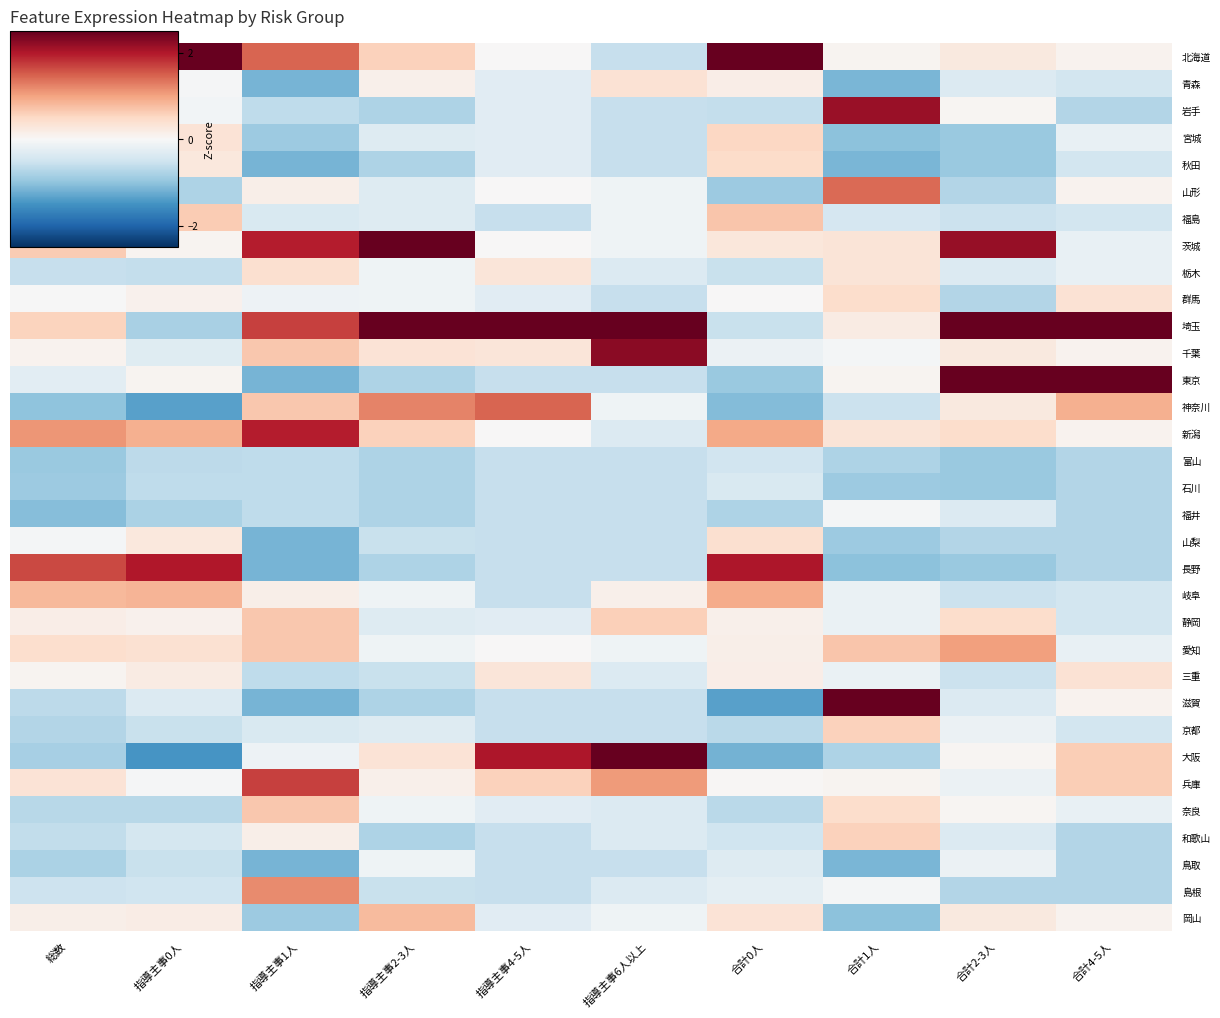

Between 指導主事4-5人 and 合計0人, which is larger?

合計0人